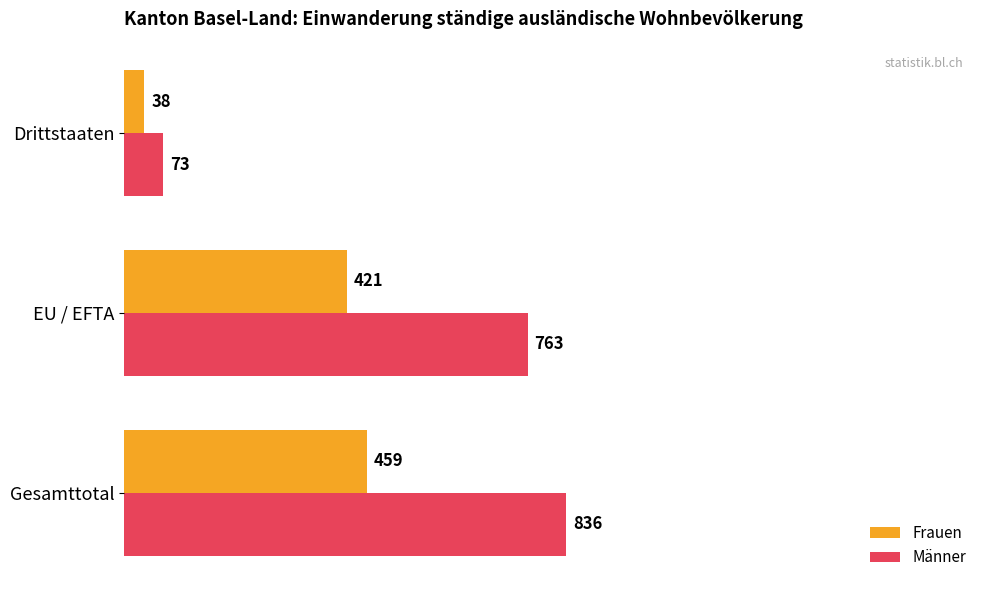

What is the highest value of the Frauen series?

459